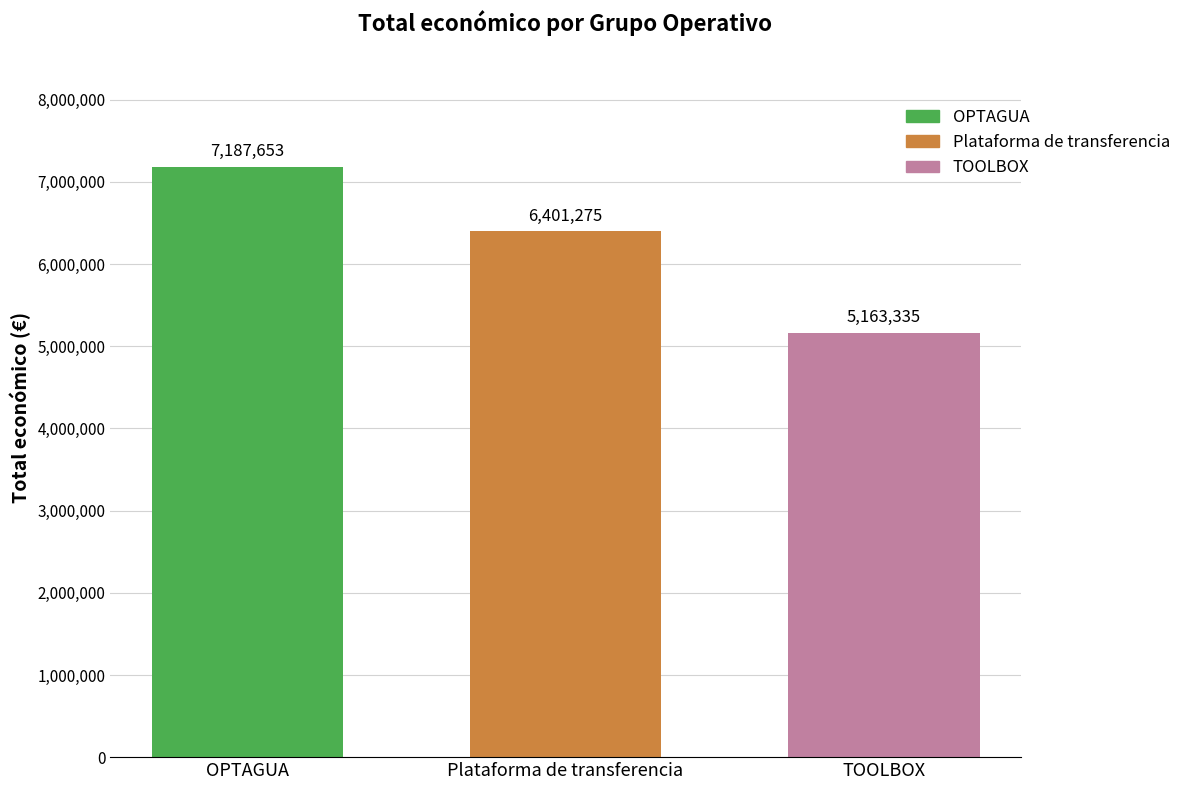

Read the TOOLBOX value at Plataforma de transferencia.

5163335